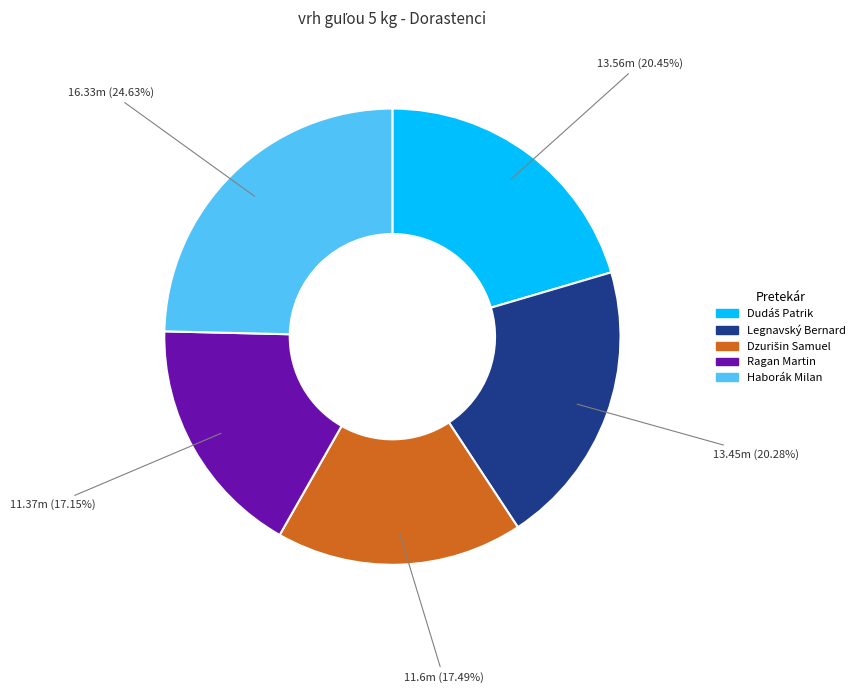

Is the sum of Legnavský Bernard and Haborák Milan greater than half?

No